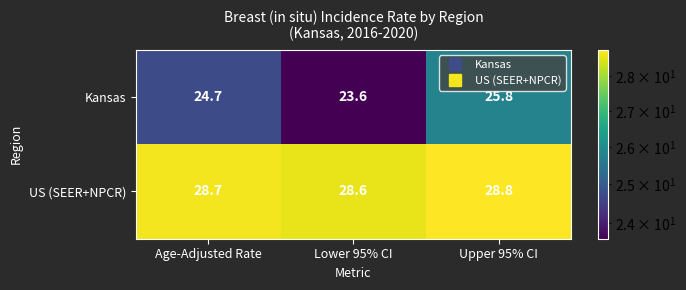

Reading left to right, list all the values displayed in this chart.

Kansas: 24.7	23.6	25.8
US (SEER+NPCR): 28.7	28.6	28.8